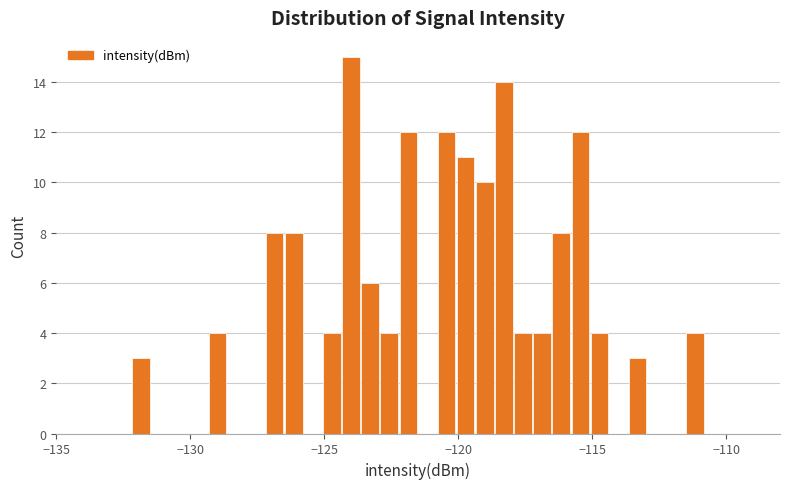

Around what value on the x-axis is the tallest bar? Give the approximate position of its centre, as read against the axis.

-124.0